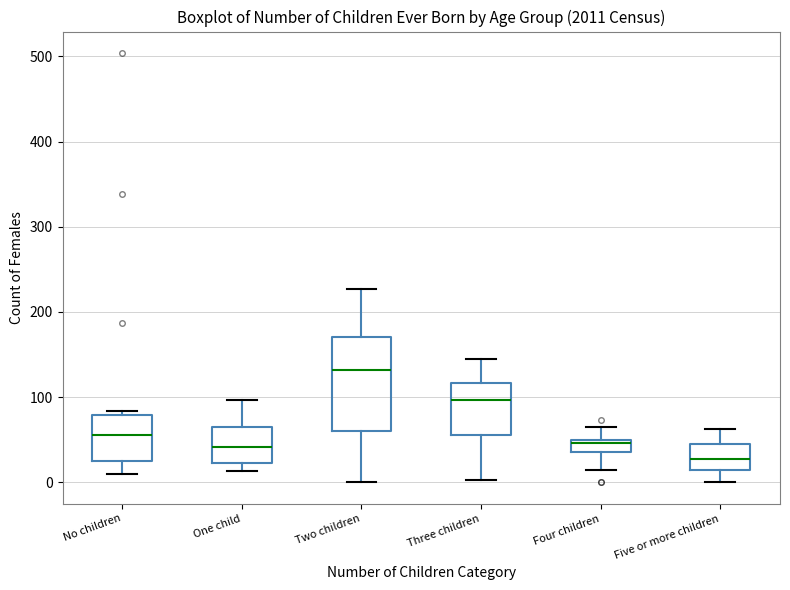

Where does the median line of the box for No children sit on the y-axis? The values are not printed on the chart, so give them approximately, as read against the axis.

60